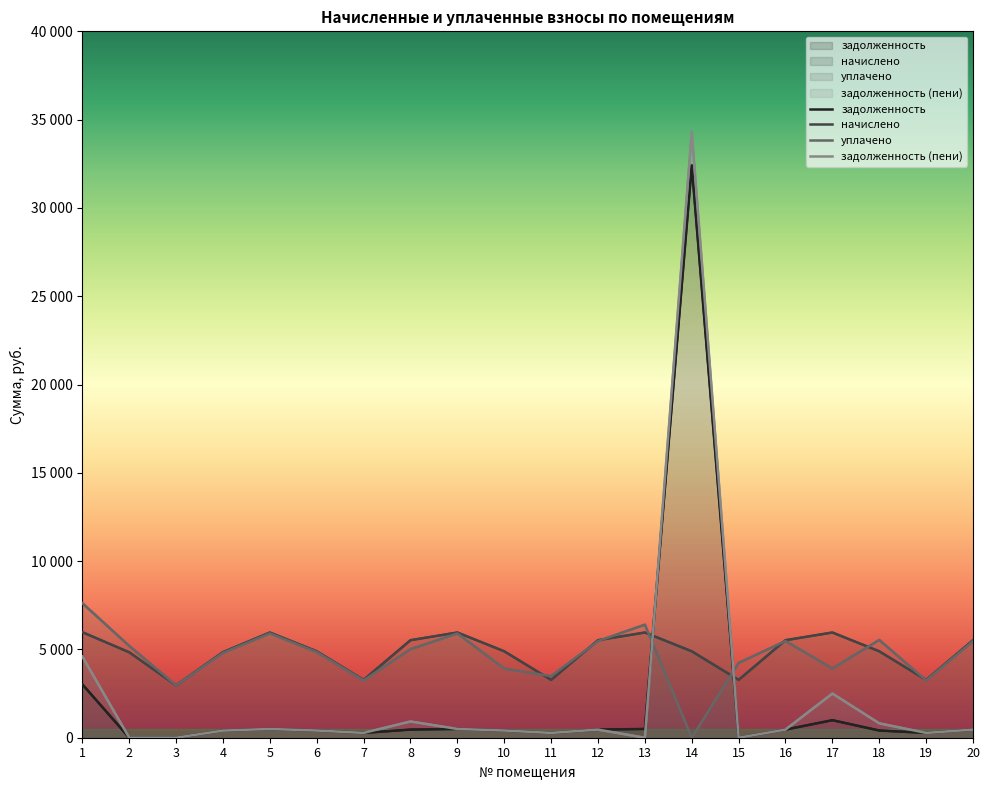

Does the chart display data point markers on the line(s)?

No